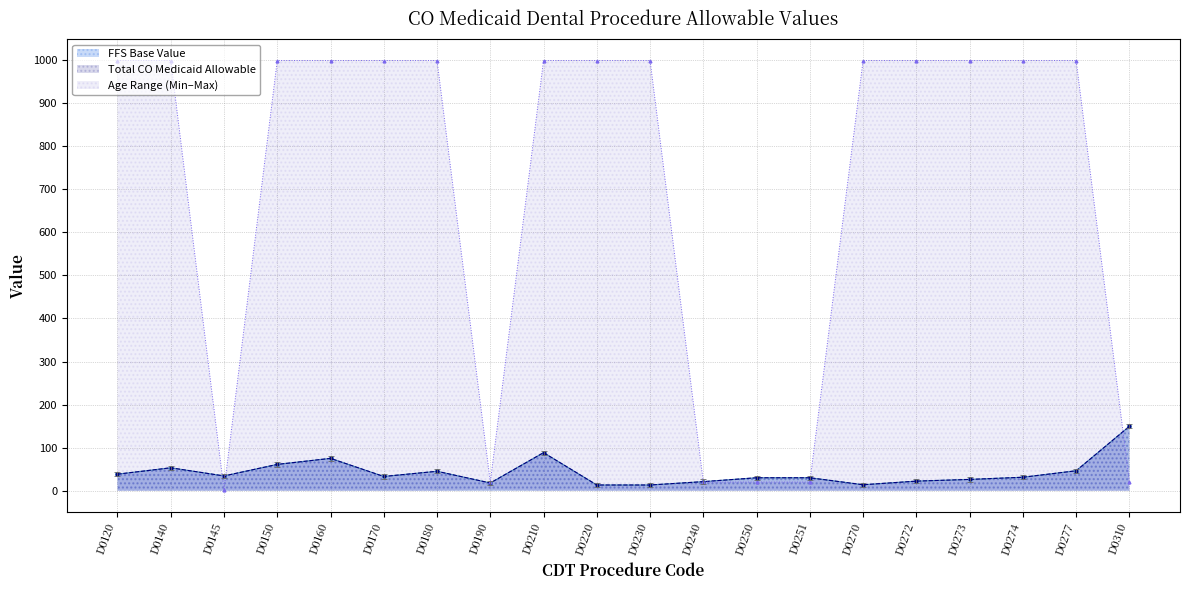

What is the minimum value for Max Age?

2.0